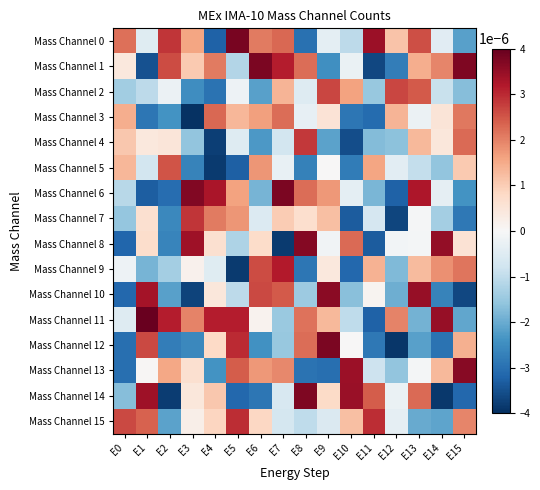

Reading left to right, transcribe all the data shown in this chart.

Mass Channel 0: E0=0.0	E1=-0.0	E2=0.0	E3=0.0	E4=-0.0	E5=0.0	E6=0.0	E7=0.0	E8=-0.0	E9=-0.0	E10=-0.0	E11=0.0	E12=0.0	E13=0.0	E14=-0.0	E15=-0.0
Mass Channel 1: E0=0.0	E1=-0.0	E2=0.0	E3=0.0	E4=0.0	E5=-0.0	E6=0.0	E7=0.0	E8=0.0	E9=-0.0	E10=-0.0	E11=-0.0	E12=-0.0	E13=0.0	E14=0.0	E15=0.0
Mass Channel 2: E0=-0.0	E1=-0.0	E2=-0.0	E3=-0.0	E4=-0.0	E5=-0.0	E6=-0.0	E7=0.0	E8=-0.0	E9=0.0	E10=0.0	E11=-0.0	E12=0.0	E13=0.0	E14=-0.0	E15=-0.0
Mass Channel 3: E0=0.0	E1=-0.0	E2=-0.0	E3=-0.0	E4=0.0	E5=0.0	E6=0.0	E7=0.0	E8=-0.0	E9=0.0	E10=-0.0	E11=-0.0	E12=0.0	E13=-0.0	E14=0.0	E15=0.0
Mass Channel 4: E0=0.0	E1=0.0	E2=0.0	E3=-0.0	E4=-0.0	E5=-0.0	E6=-0.0	E7=-0.0	E8=0.0	E9=-0.0	E10=-0.0	E11=-0.0	E12=-0.0	E13=0.0	E14=0.0	E15=0.0
Mass Channel 5: E0=0.0	E1=-0.0	E2=0.0	E3=-0.0	E4=-0.0	E5=-0.0	E6=0.0	E7=-0.0	E8=-0.0	E9=0.0	E10=-0.0	E11=0.0	E12=-0.0	E13=-0.0	E14=-0.0	E15=0.0
Mass Channel 6: E0=-0.0	E1=-0.0	E2=-0.0	E3=0.0	E4=0.0	E5=0.0	E6=-0.0	E7=0.0	E8=0.0	E9=0.0	E10=-0.0	E11=-0.0	E12=-0.0	E13=0.0	E14=-0.0	E15=-0.0
Mass Channel 7: E0=-0.0	E1=0.0	E2=-0.0	E3=0.0	E4=0.0	E5=0.0	E6=-0.0	E7=0.0	E8=0.0	E9=0.0	E10=-0.0	E11=-0.0	E12=-0.0	E13=-0.0	E14=-0.0	E15=-0.0
Mass Channel 8: E0=-0.0	E1=0.0	E2=-0.0	E3=0.0	E4=0.0	E5=-0.0	E6=0.0	E7=-0.0	E8=0.0	E9=-0.0	E10=0.0	E11=-0.0	E12=-0.0	E13=-0.0	E14=0.0	E15=0.0
Mass Channel 9: E0=-0.0	E1=-0.0	E2=-0.0	E3=0.0	E4=-0.0	E5=-0.0	E6=0.0	E7=0.0	E8=-0.0	E9=0.0	E10=-0.0	E11=0.0	E12=-0.0	E13=0.0	E14=0.0	E15=0.0
Mass Channel 10: E0=-0.0	E1=0.0	E2=-0.0	E3=-0.0	E4=0.0	E5=-0.0	E6=0.0	E7=0.0	E8=-0.0	E9=0.0	E10=-0.0	E11=0.0	E12=-0.0	E13=0.0	E14=-0.0	E15=-0.0
Mass Channel 11: E0=-0.0	E1=0.0	E2=0.0	E3=0.0	E4=0.0	E5=0.0	E6=0.0	E7=-0.0	E8=0.0	E9=0.0	E10=-0.0	E11=-0.0	E12=0.0	E13=-0.0	E14=0.0	E15=-0.0
Mass Channel 12: E0=-0.0	E1=0.0	E2=-0.0	E3=-0.0	E4=0.0	E5=0.0	E6=-0.0	E7=-0.0	E8=0.0	E9=0.0	E10=0.0	E11=-0.0	E12=-0.0	E13=-0.0	E14=-0.0	E15=0.0
Mass Channel 13: E0=-0.0	E1=0.0	E2=0.0	E3=0.0	E4=-0.0	E5=0.0	E6=0.0	E7=0.0	E8=-0.0	E9=-0.0	E10=0.0	E11=-0.0	E12=-0.0	E13=-0.0	E14=0.0	E15=0.0
Mass Channel 14: E0=-0.0	E1=0.0	E2=-0.0	E3=0.0	E4=0.0	E5=-0.0	E6=-0.0	E7=-0.0	E8=0.0	E9=0.0	E10=0.0	E11=0.0	E12=-0.0	E13=0.0	E14=-0.0	E15=-0.0
Mass Channel 15: E0=0.0	E1=0.0	E2=-0.0	E3=0.0	E4=0.0	E5=0.0	E6=0.0	E7=-0.0	E8=-0.0	E9=-0.0	E10=0.0	E11=0.0	E12=-0.0	E13=-0.0	E14=-0.0	E15=0.0